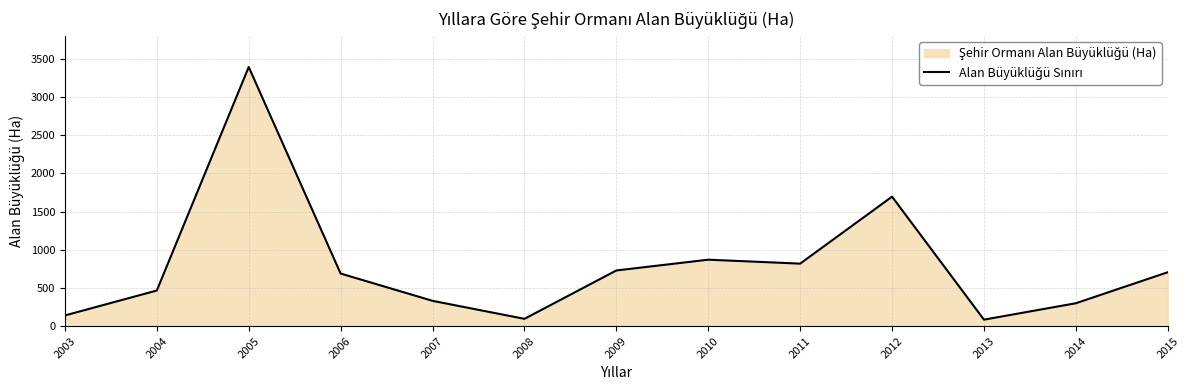

Is it true that the value at 2012 is 1694.5?

True